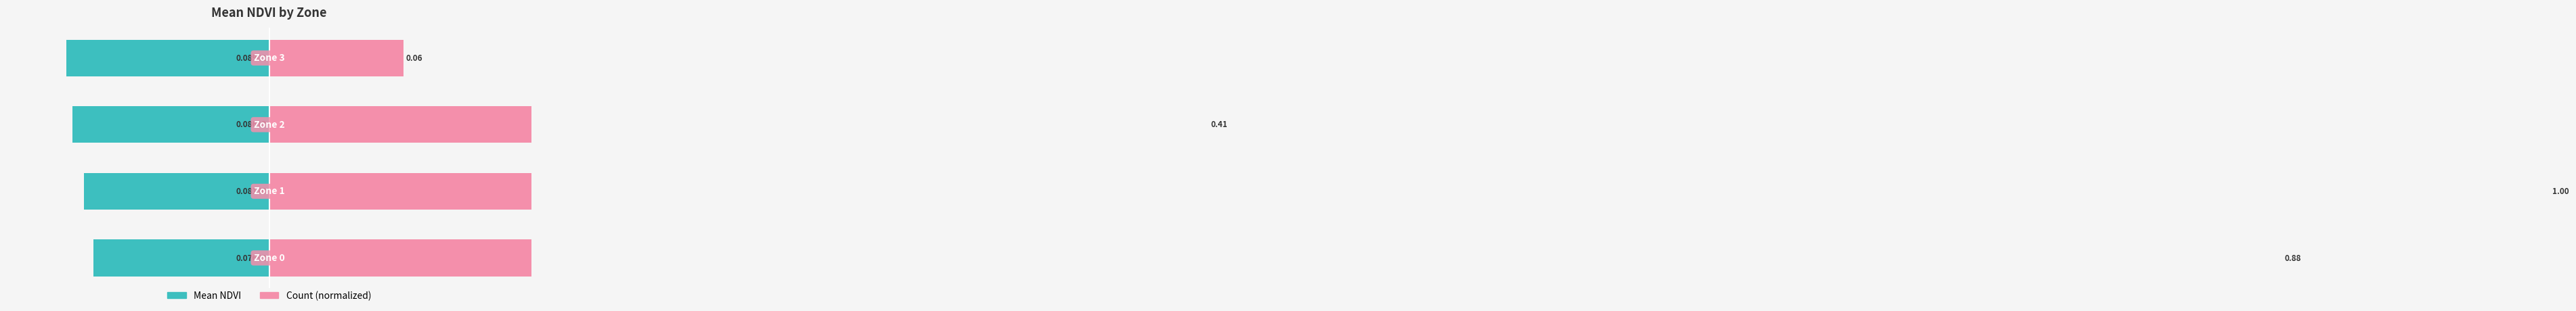

What are all the series names shown in the legend?

Mean NDVI, Count (normalized)